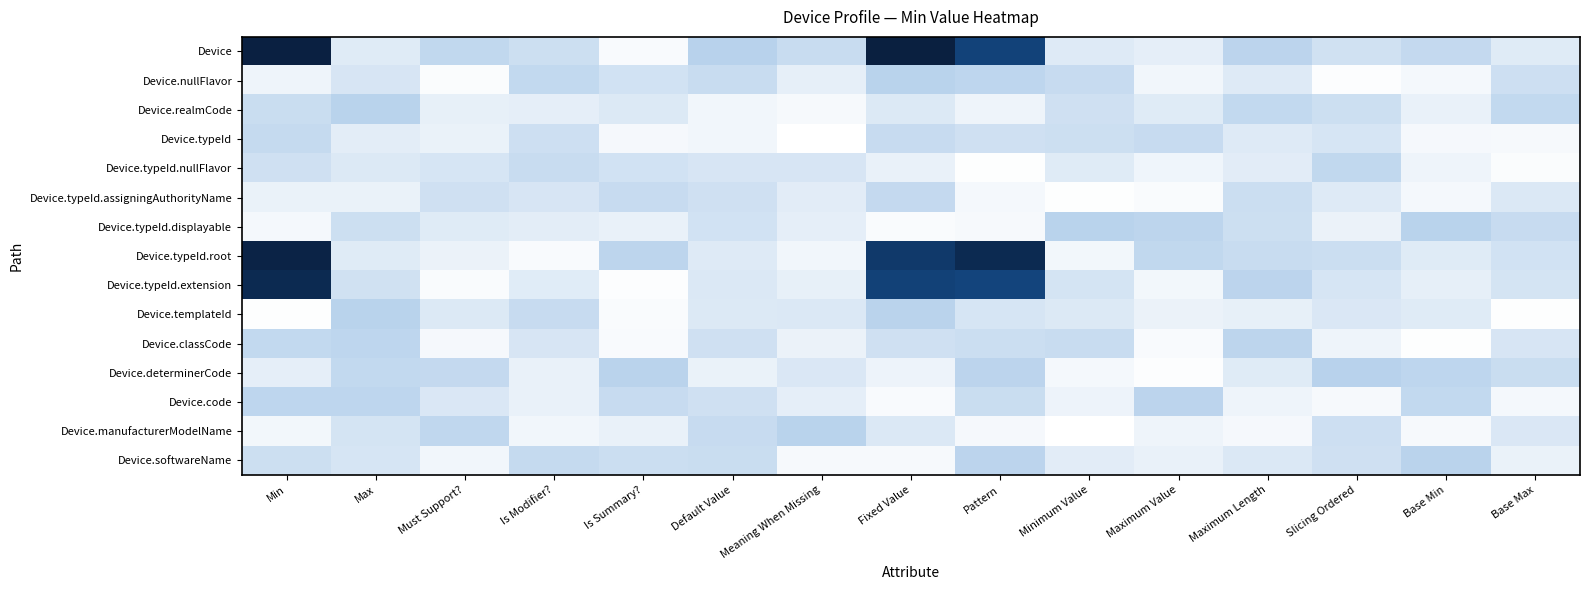

At how many categories does at least one series exceed 0?

15